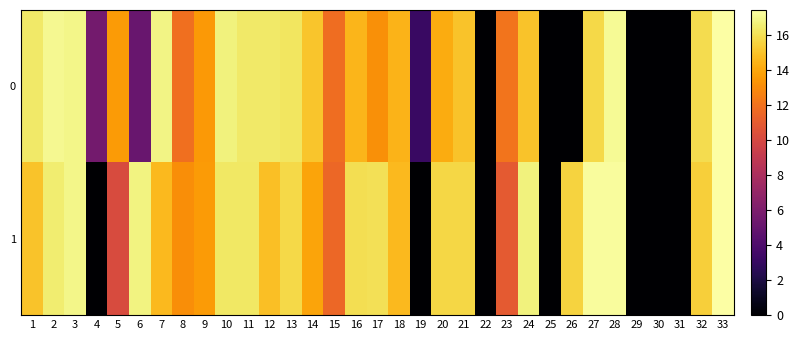

Between 3 and 22, which is larger?

3